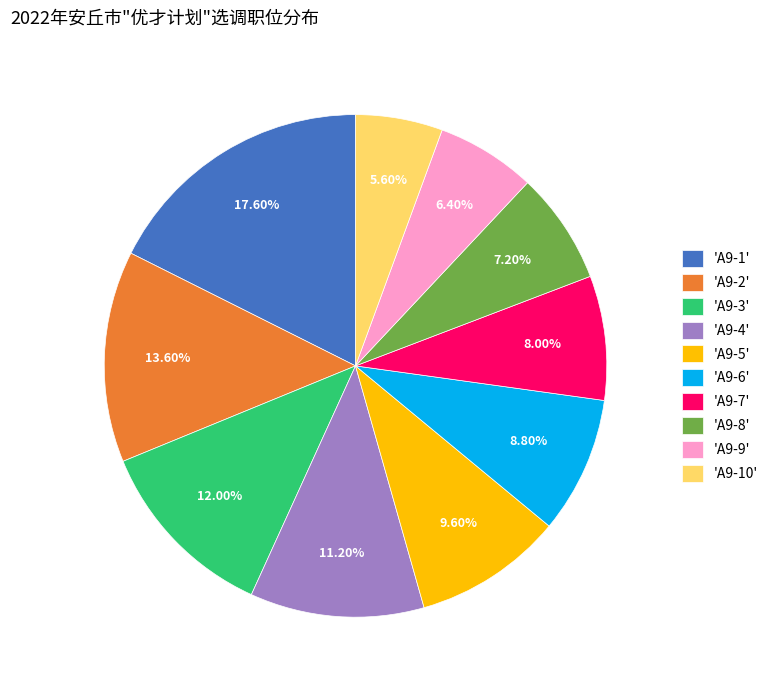

How many segments does this pie chart have?

10